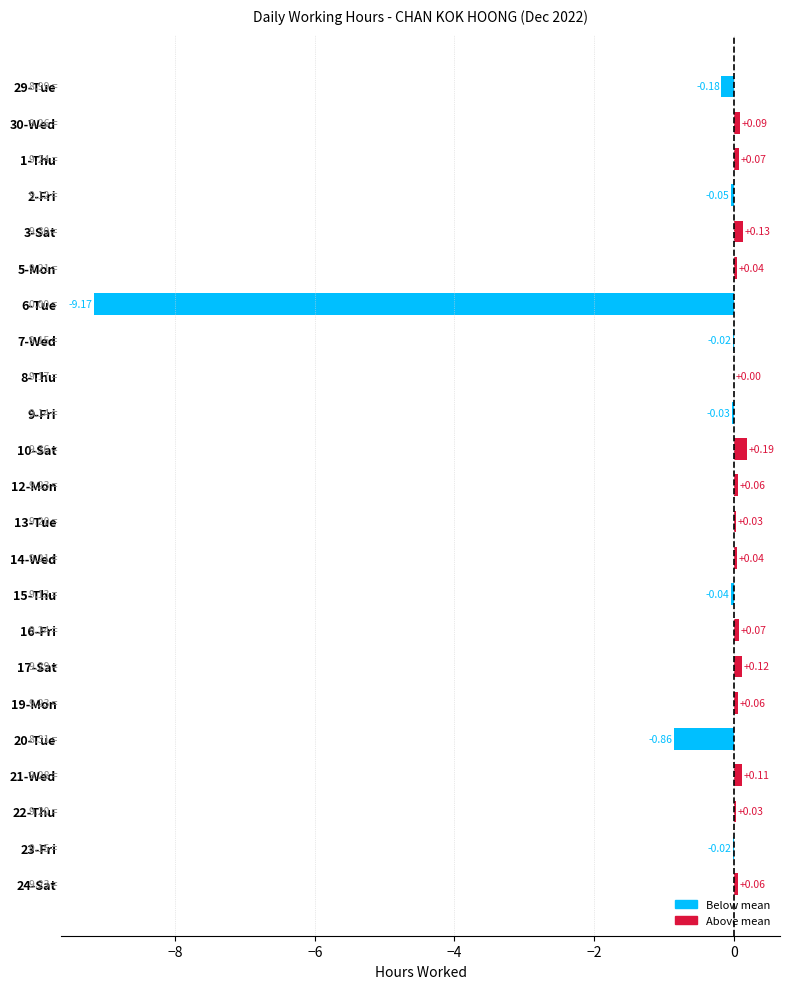

What is the change in value from 17-Sat to 20-Tue?

-1.0